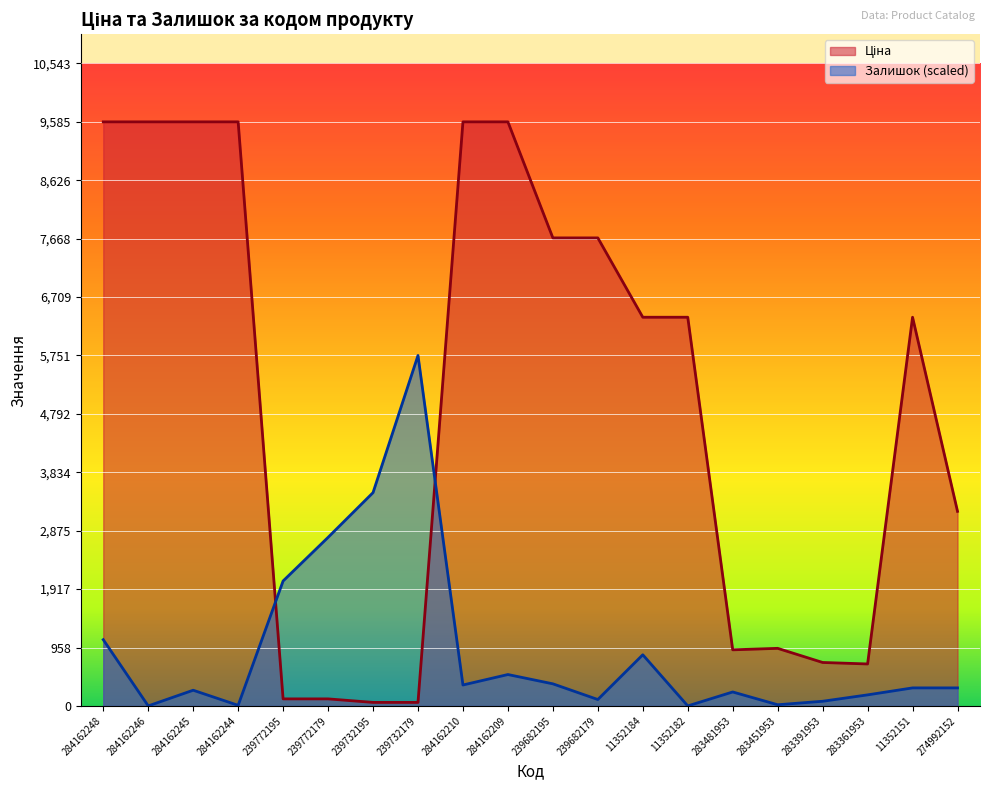

True or false: Залишок has more than 1 points higher than both neighbors.

True